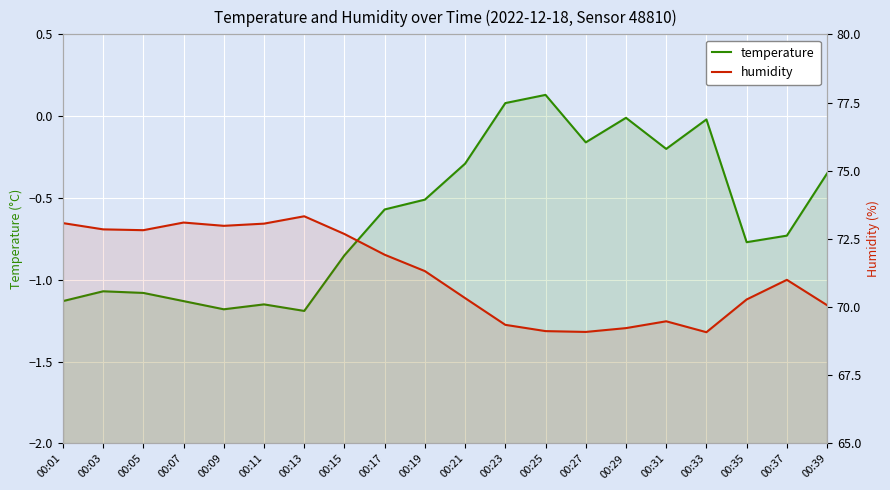

At which label is temperature closest to 0?

00:29